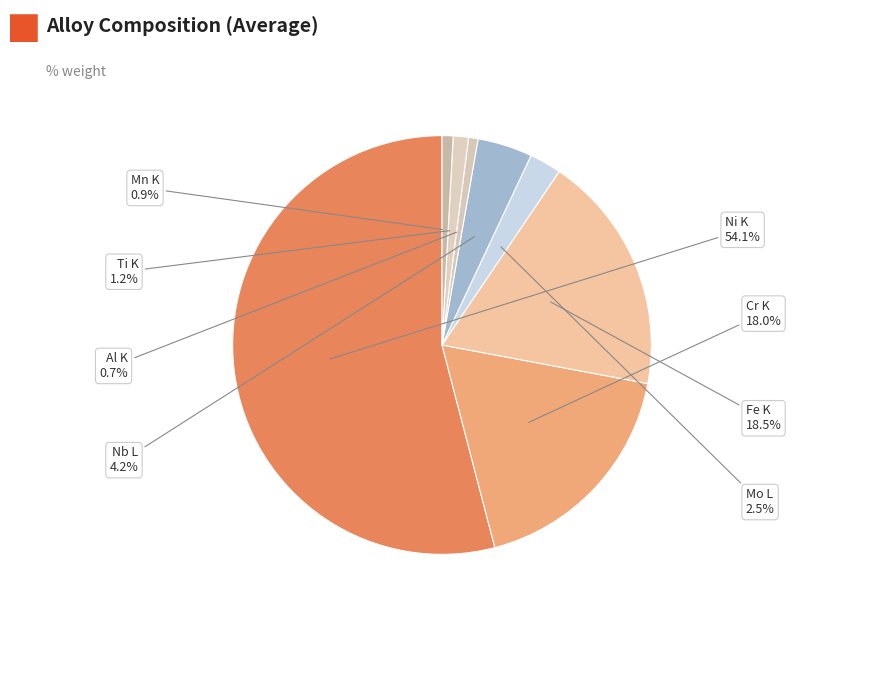

Count the number of slices in the pie.

8